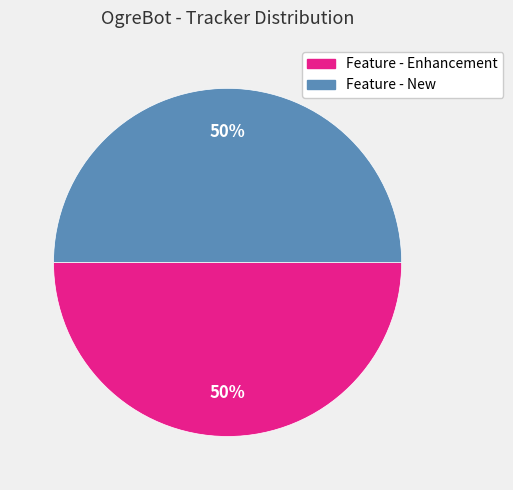

Do Feature - Enhancement and Feature - New together represent more than half of the pie?

Yes